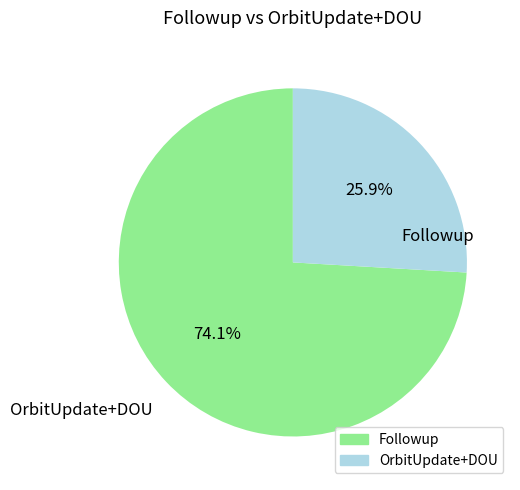

Does any single category account for the majority?

Yes